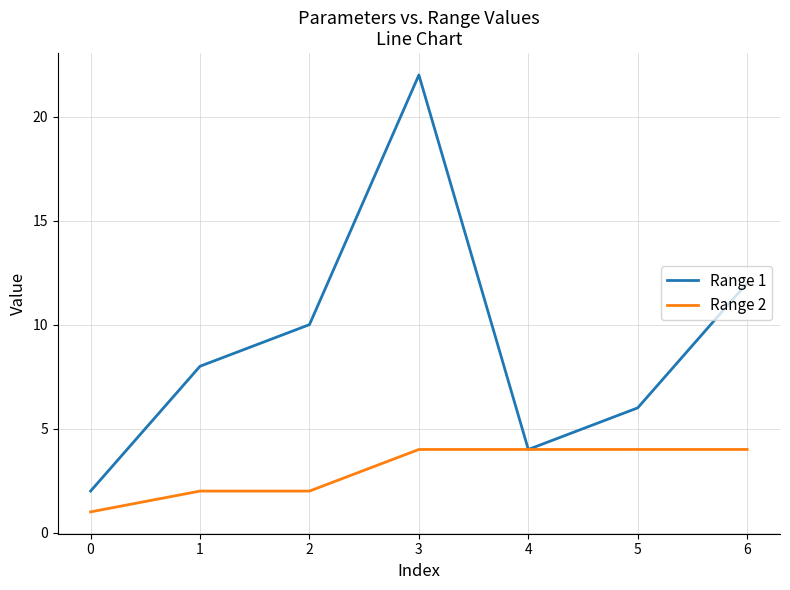

Reading right to left, list all the values displayed in this chart.

Range 1: 12	6	4	22	10	8	2
Range 2: 4	4	4	4	2	2	1